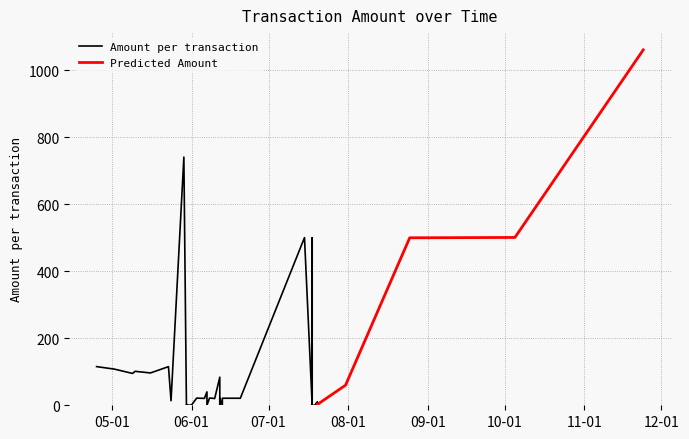

The value of Fee at 11 is 0.0. True or false?

False